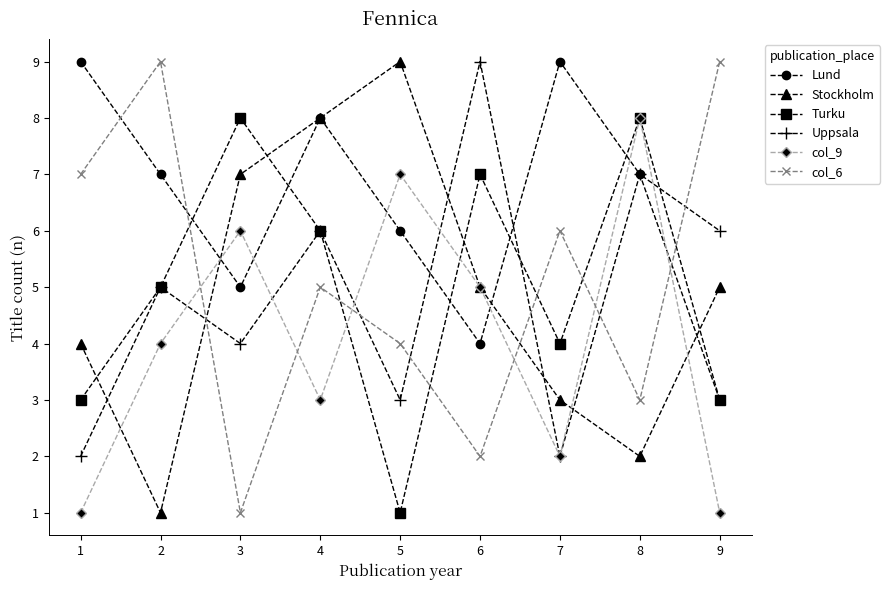

What is the difference between the maximum and minimum values in the col_9 series?

7